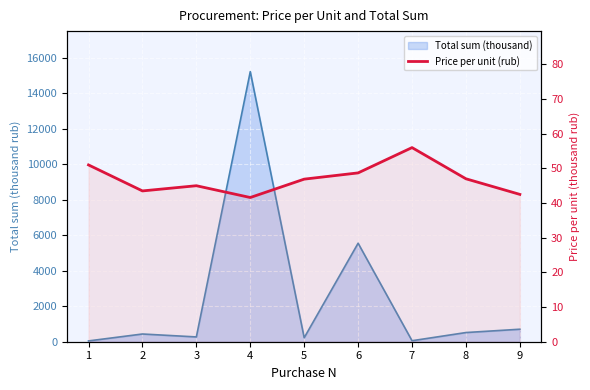

What is the average value?

46.9